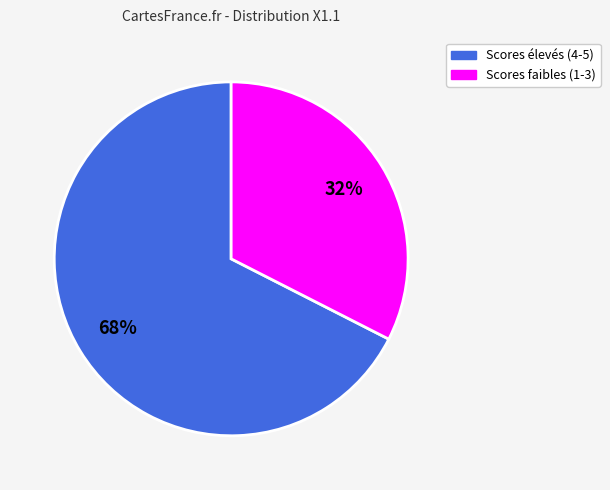

To the nearest percent, what is the average slice percentage?

50%